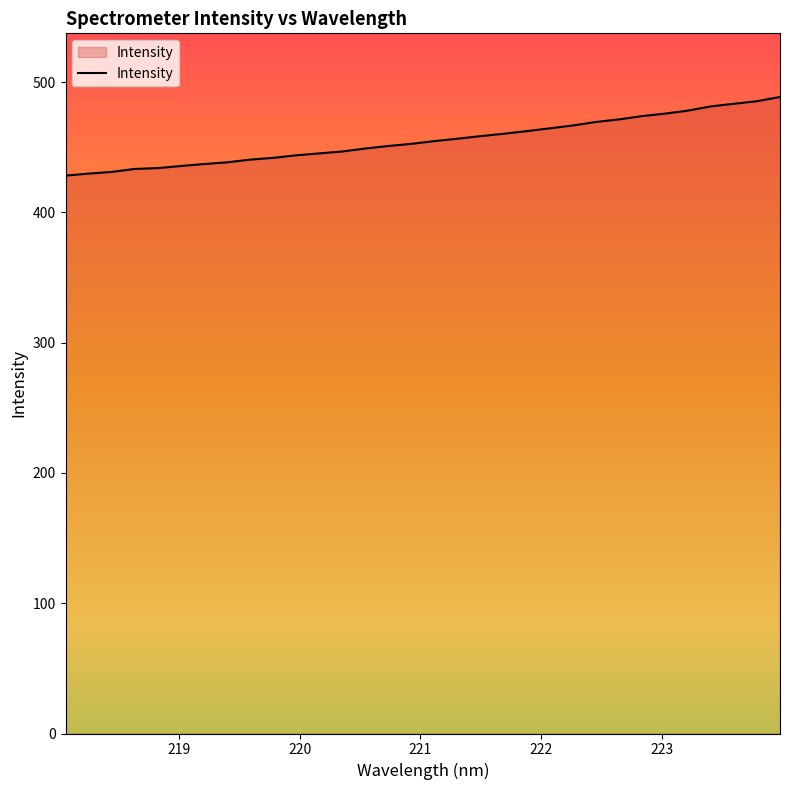

What is the smallest value displayed?

428.3